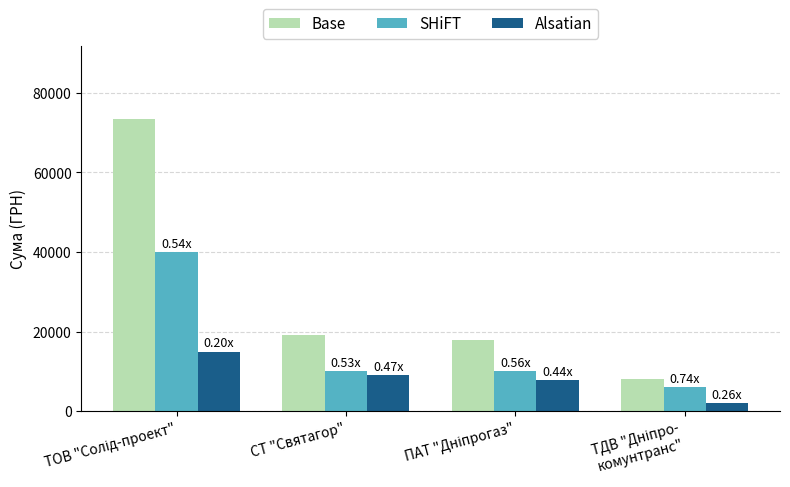

What is the difference between the second highest and minimum values in the Alsatian series?

7033.8